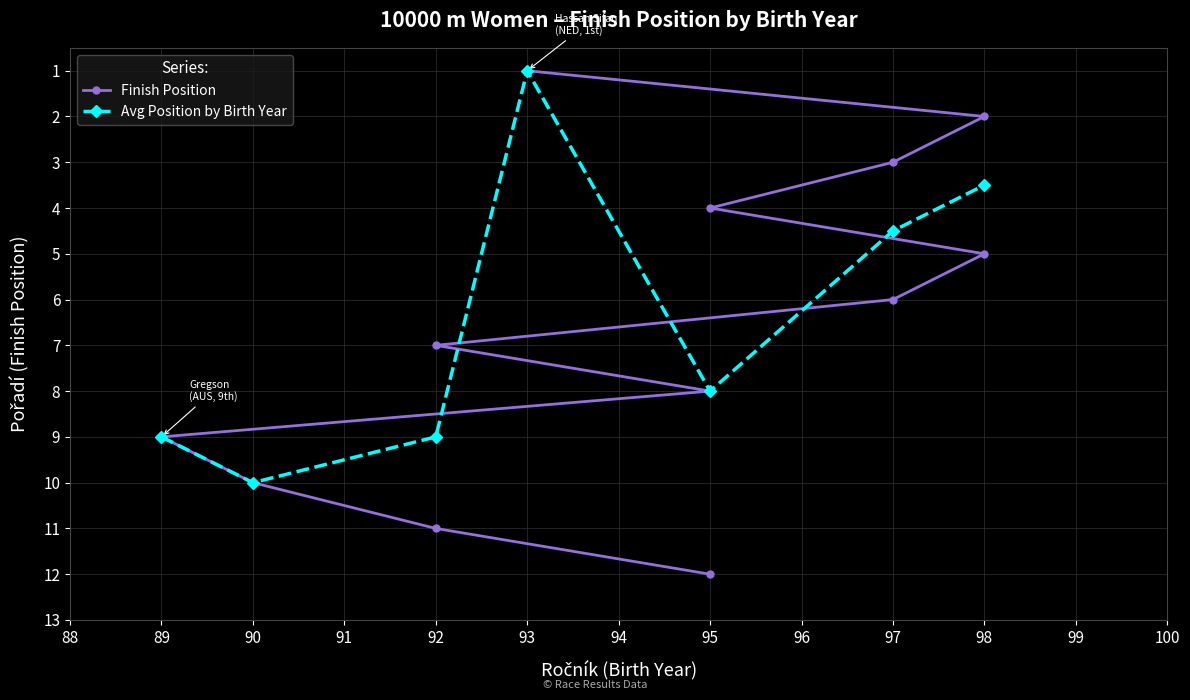

Read the value at 92, to the nearest 5.

5